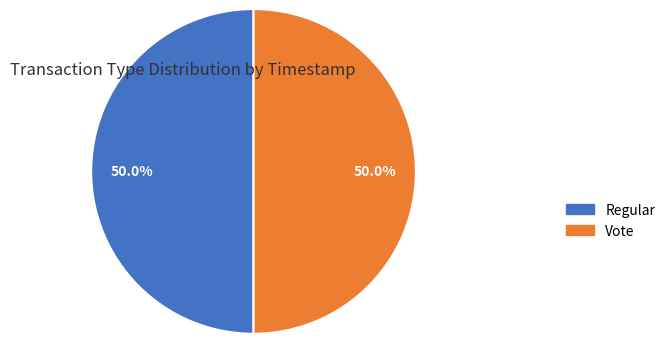

To the nearest percent, what is the combined percentage of Regular and Vote?

100%